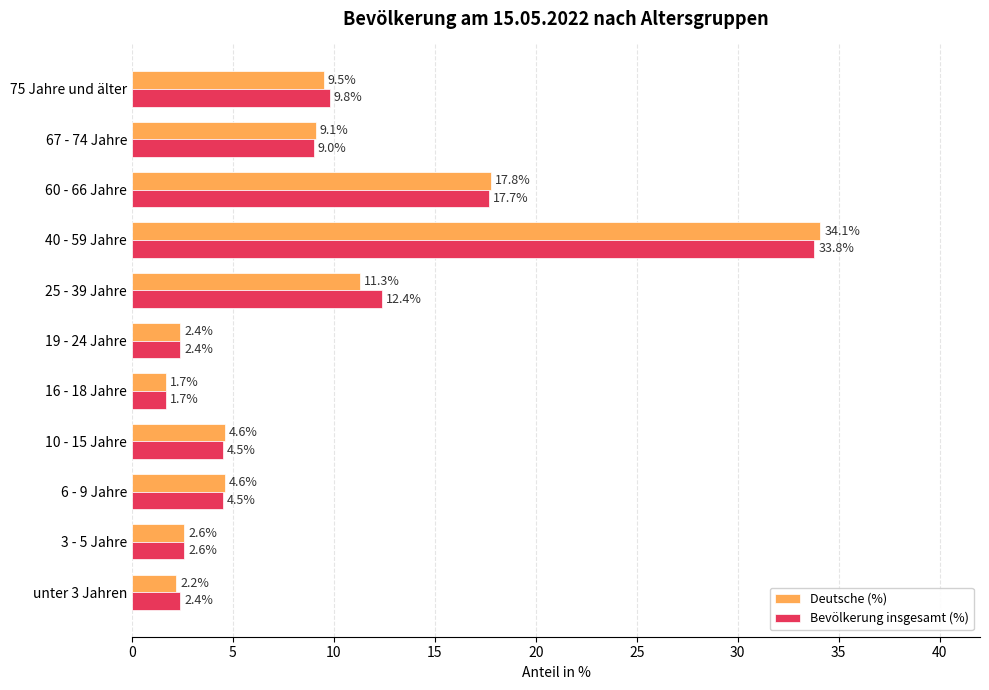

The Deutsche (%) series shows 2.4 at 19 - 24 Jahre. True or false?

True